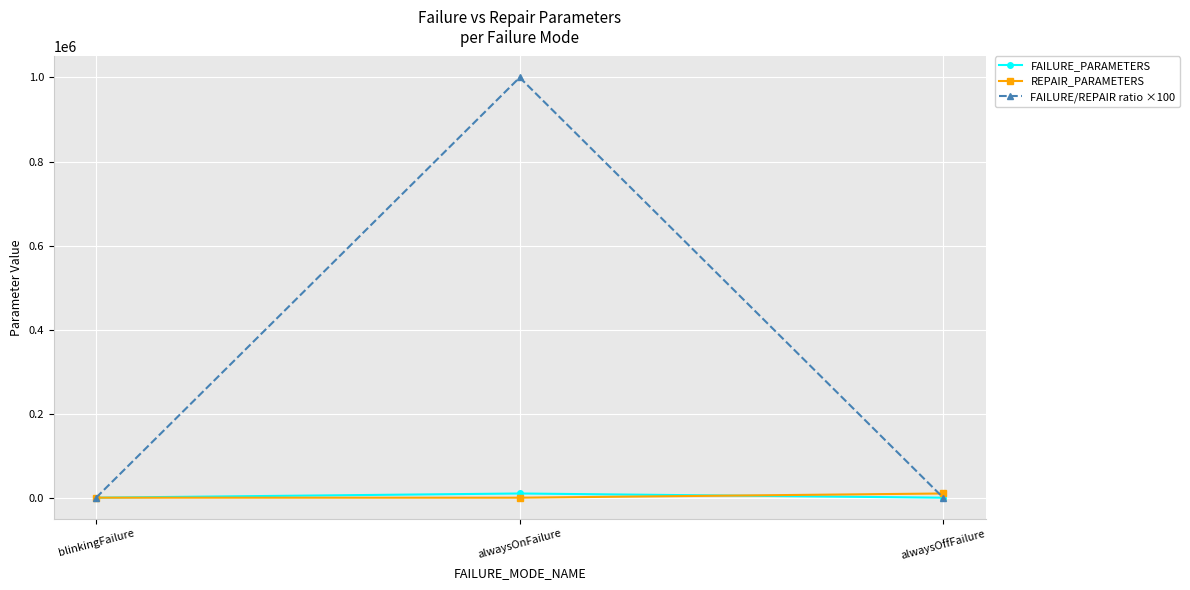

What is the label of the 1st point from the right?

alwaysOffFailure